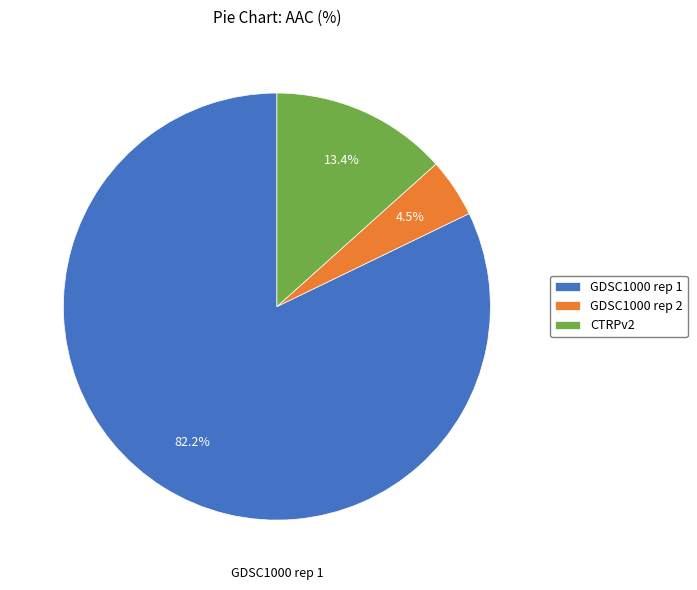

Is CTRPv2 the majority of the pie?

No